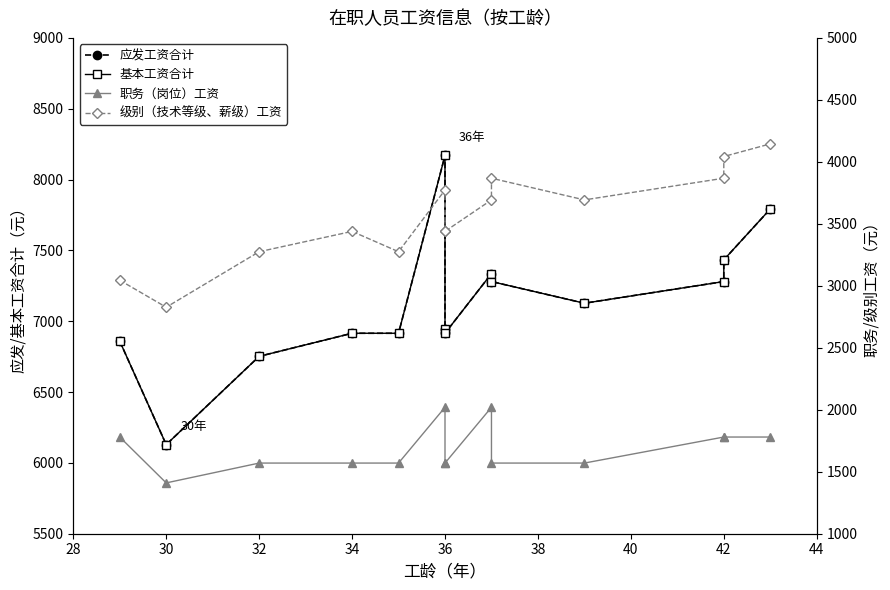

What is the label of the 12th point from the right?

32